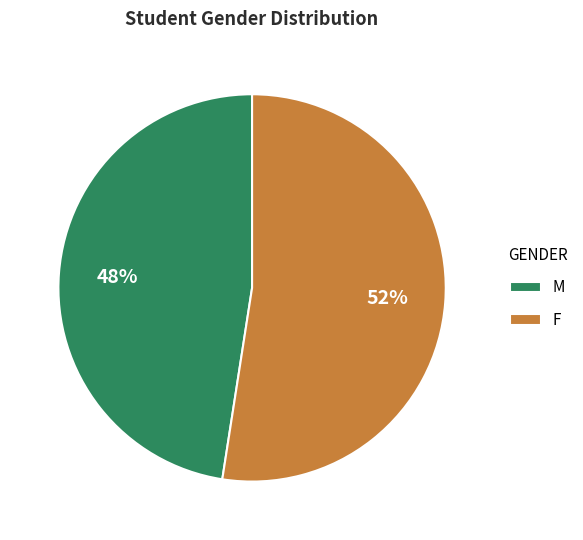

Rank the categories by value from highest to lowest.

F, M